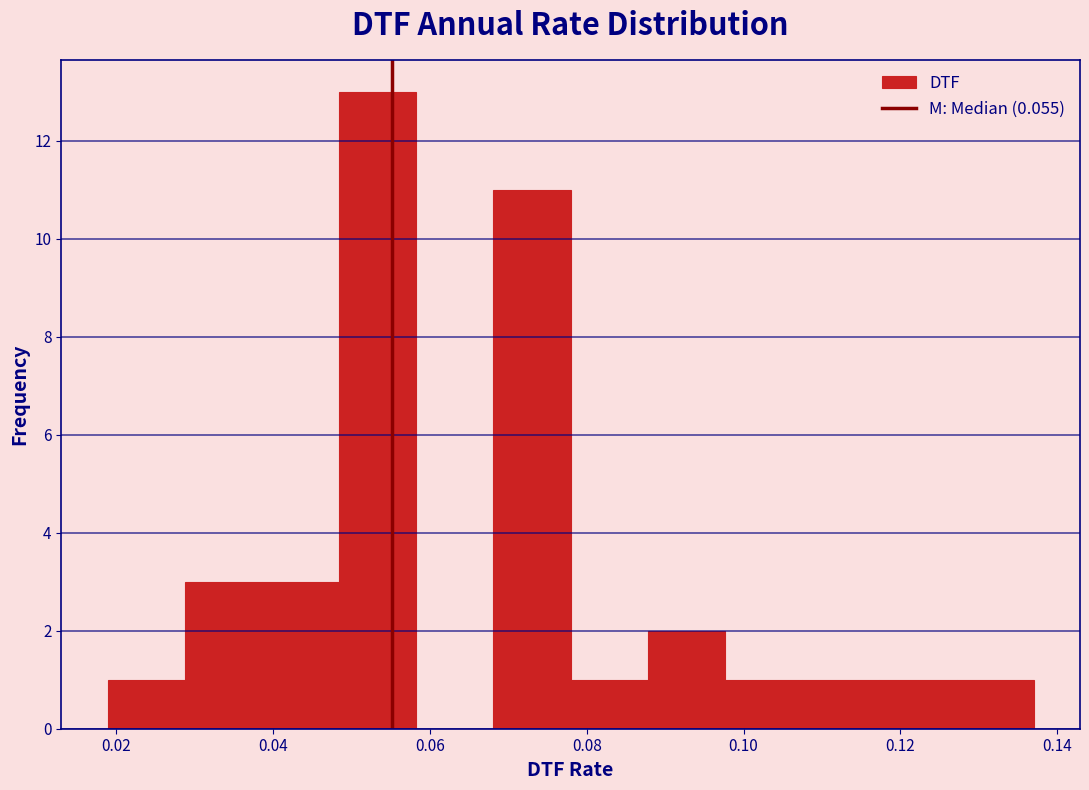

Which range on the x-axis has the tallest bar?

0.048 to 0.058